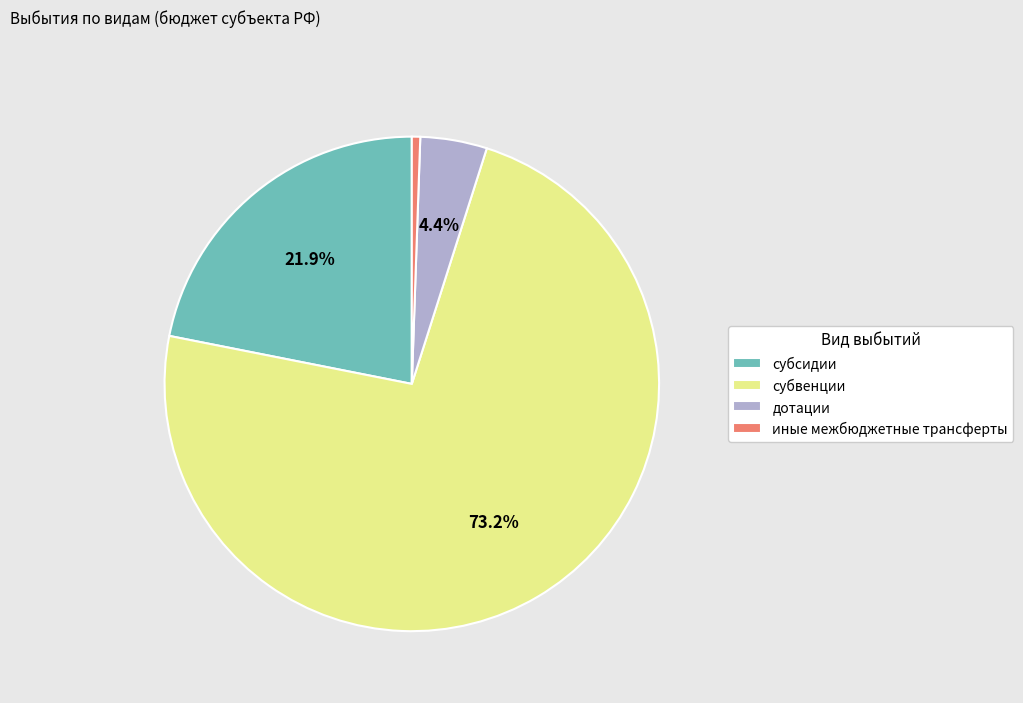

Is it true that дотации is 4% of the pie?

True